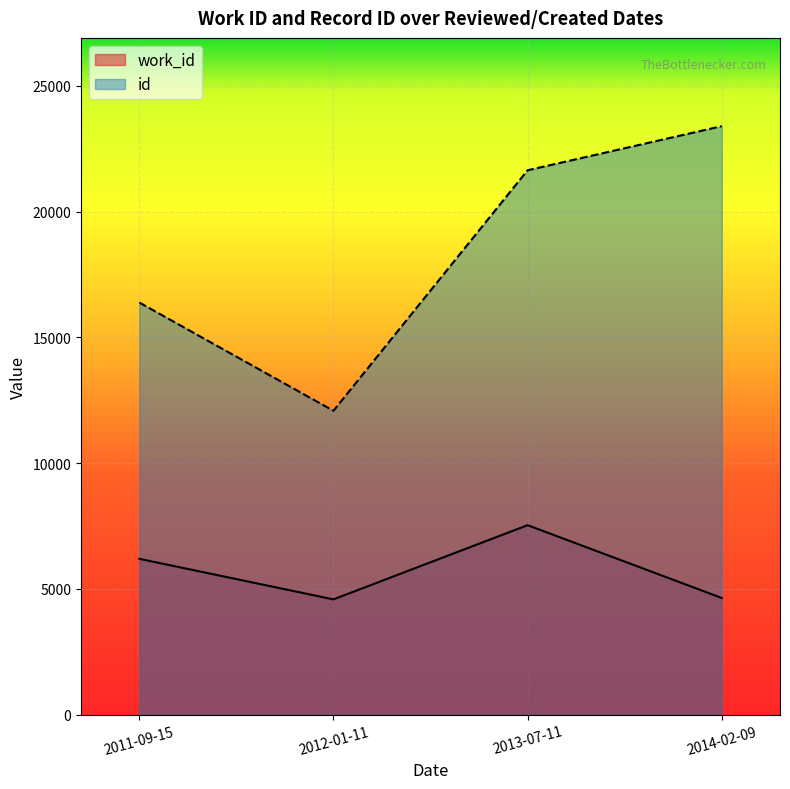

Is it true that id equals 5523 at 2012-01-11?

False